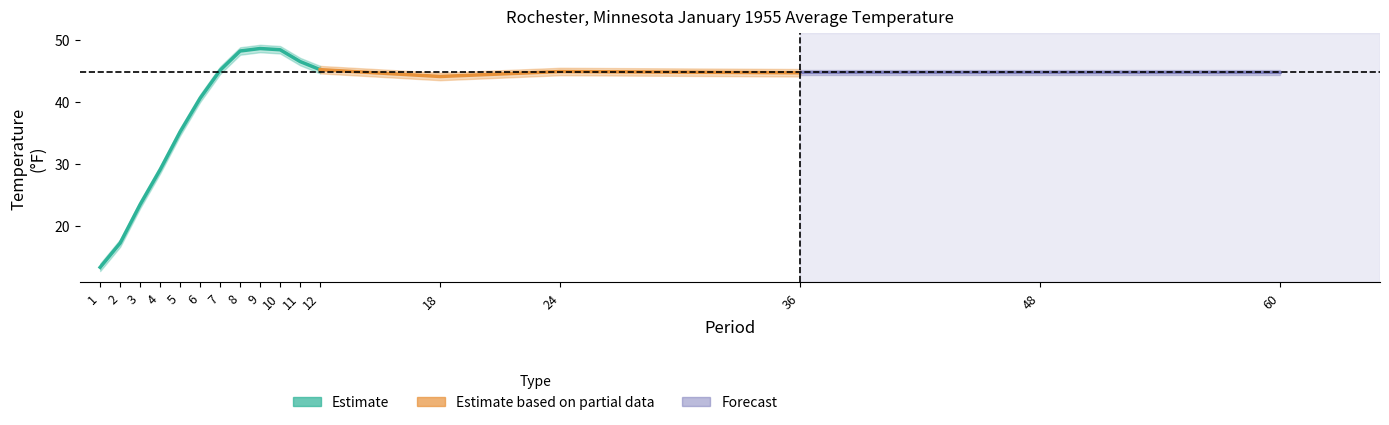

What is the difference between the maximum and minimum values in the Value series?

35.2